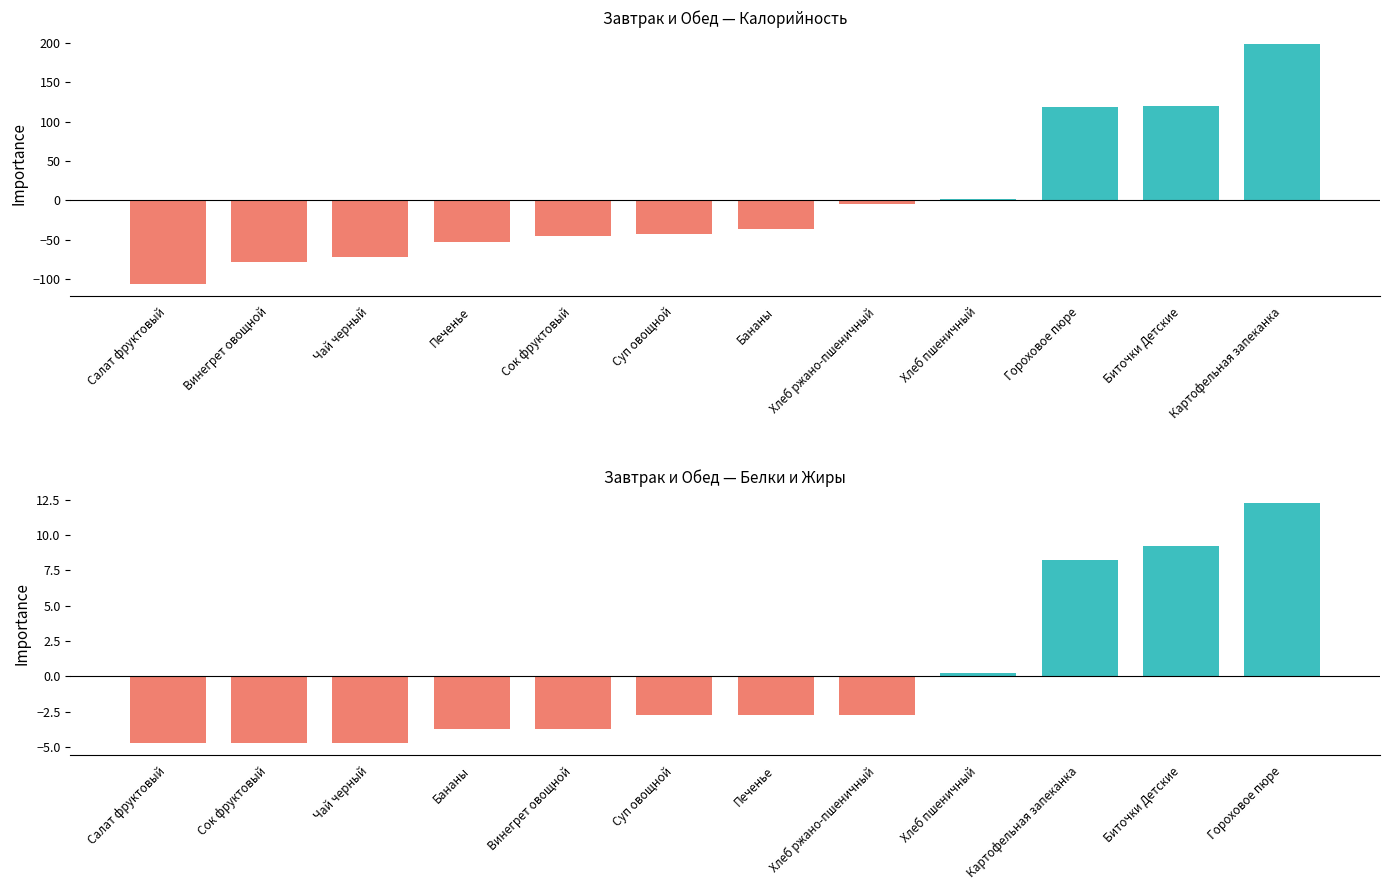

Reading left to right, transcribe all the data shown in this chart.

Калорийность: -106.3	-78.3	-72.3	-52.3	-45.3	-43.3	-36.3	-4.3	1.7	118.7	119.7	198.7
Белки: -4.8	-4.8	-4.8	-3.8	-3.8	-2.8	-2.8	-2.8	0.2	8.2	9.2	12.2